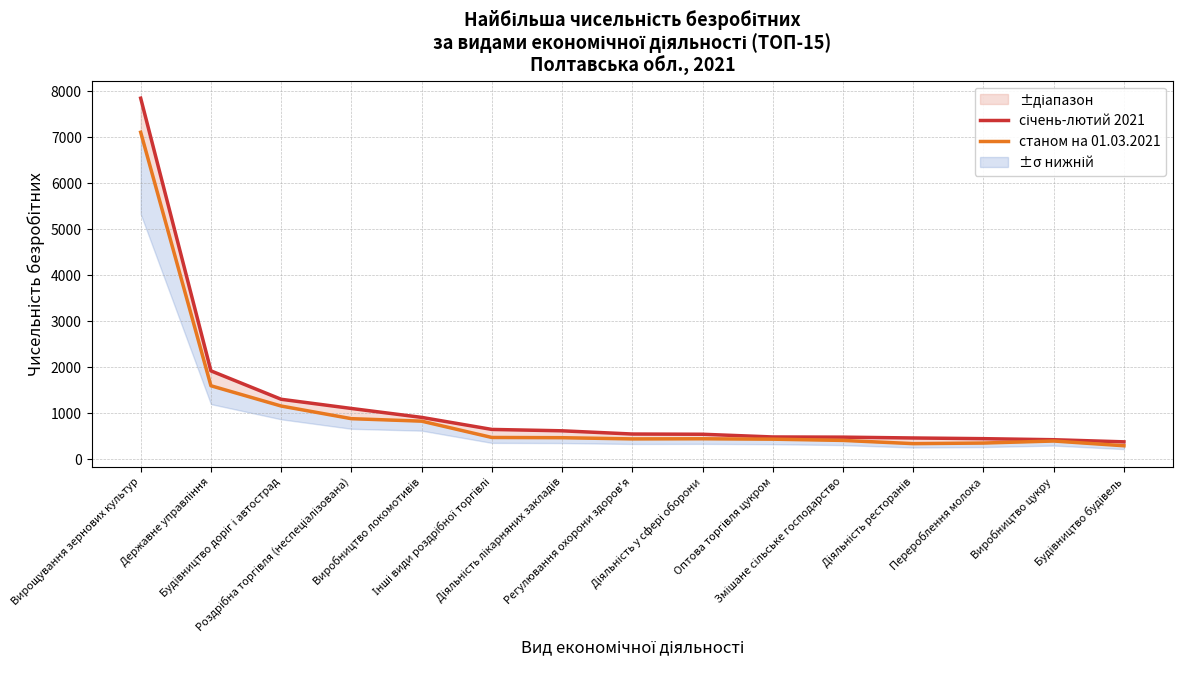

True or false: січень-лютий 2021 and станом на 01.03.2021 cross at least once.

False